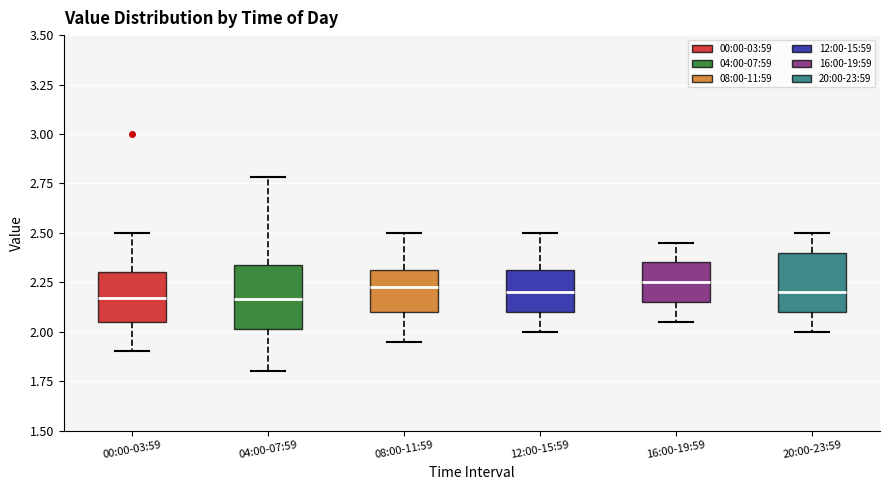

Reading left to right, transcribe this box plot: for each box, give where its median line is, the range the box spans, and where its two whiskers end, as read against the y-axis. The values are not printed on the chart, so give them approximately, as read against the axis.

00:00-03:59: median 2.15, box 2.05 to 2.30, whiskers 1.90 to 2.50
04:00-07:59: median 2.15, box 2.00 to 2.35, whiskers 1.80 to 2.80
08:00-11:59: median 2.25, box 2.10 to 2.30, whiskers 1.95 to 2.50
12:00-15:59: median 2.20, box 2.10 to 2.30, whiskers 2.00 to 2.50
16:00-19:59: median 2.25, box 2.15 to 2.35, whiskers 2.05 to 2.45
20:00-23:59: median 2.20, box 2.10 to 2.40, whiskers 2.00 to 2.50